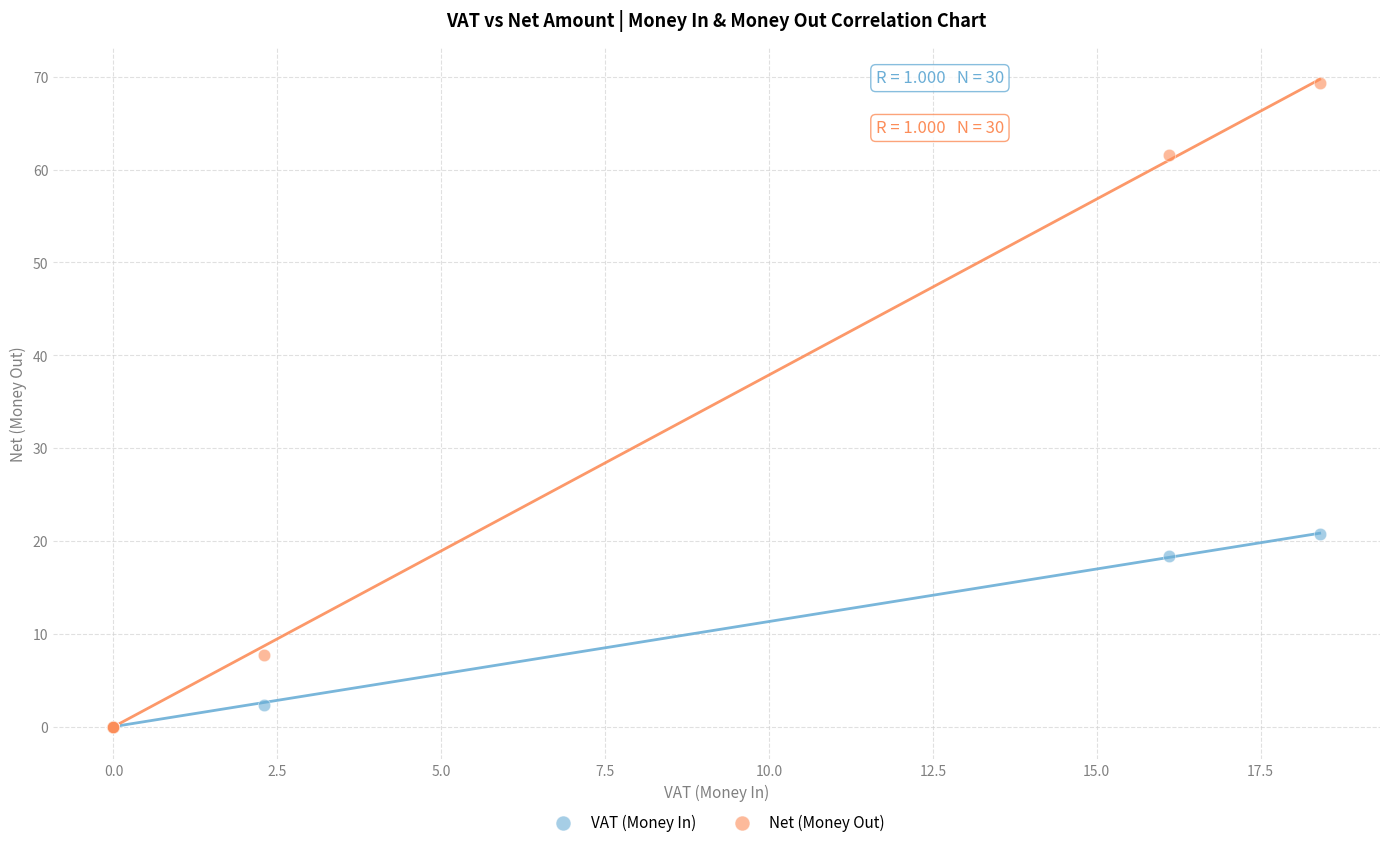

Which series has the widest spread of Y values?

Net (Money Out)